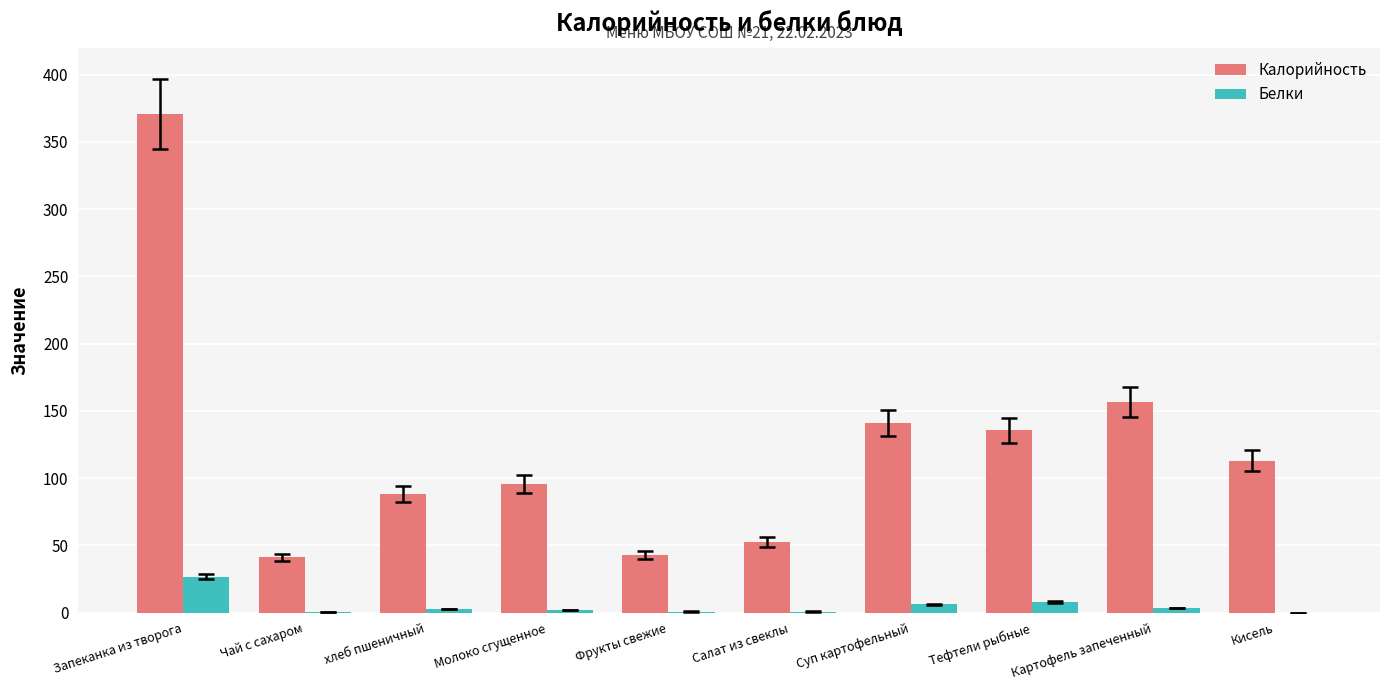

What is the sum of all Калорийность values?

1237.3